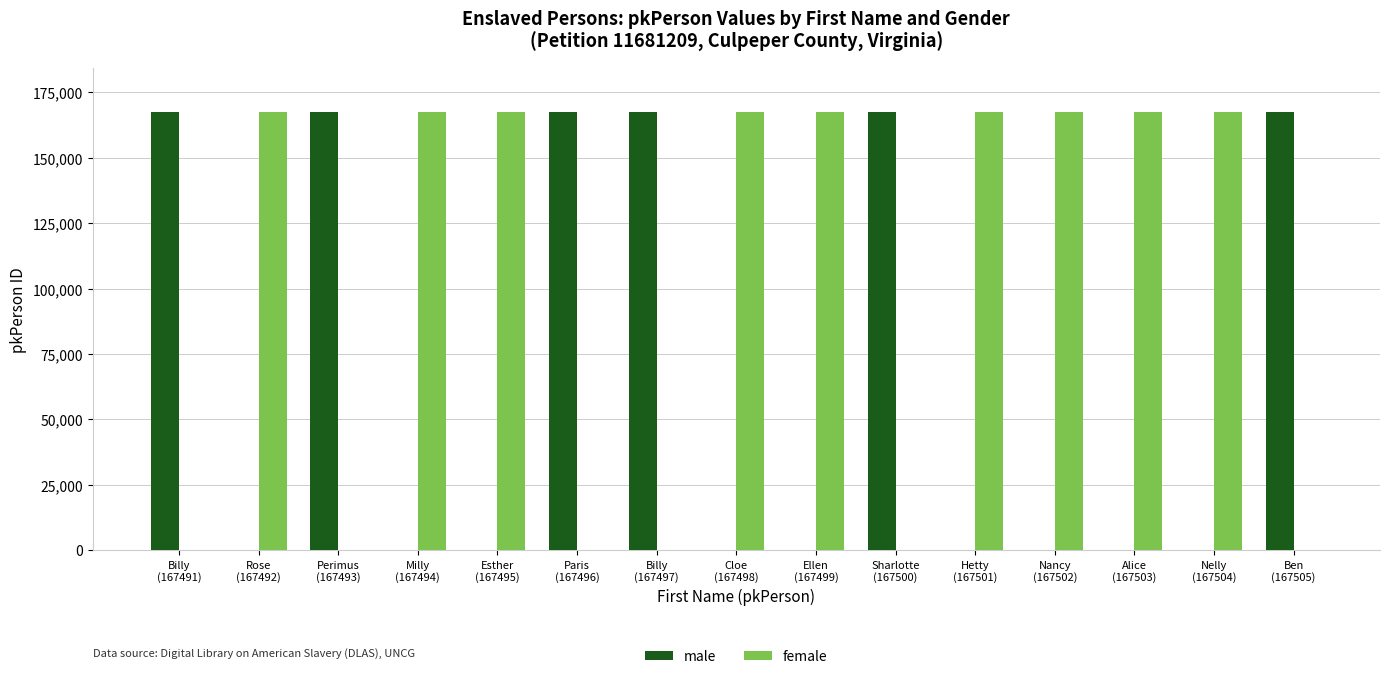

How many categories are shown in the chart?

15